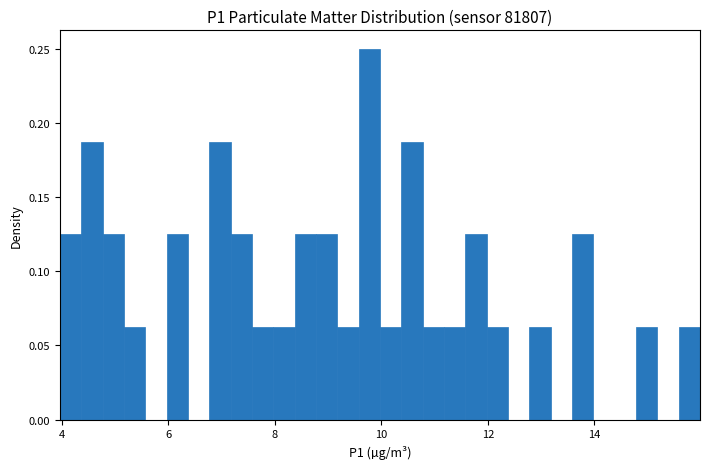

Read against the x-axis, roughly where is the centre of the tallest bar?

9.8